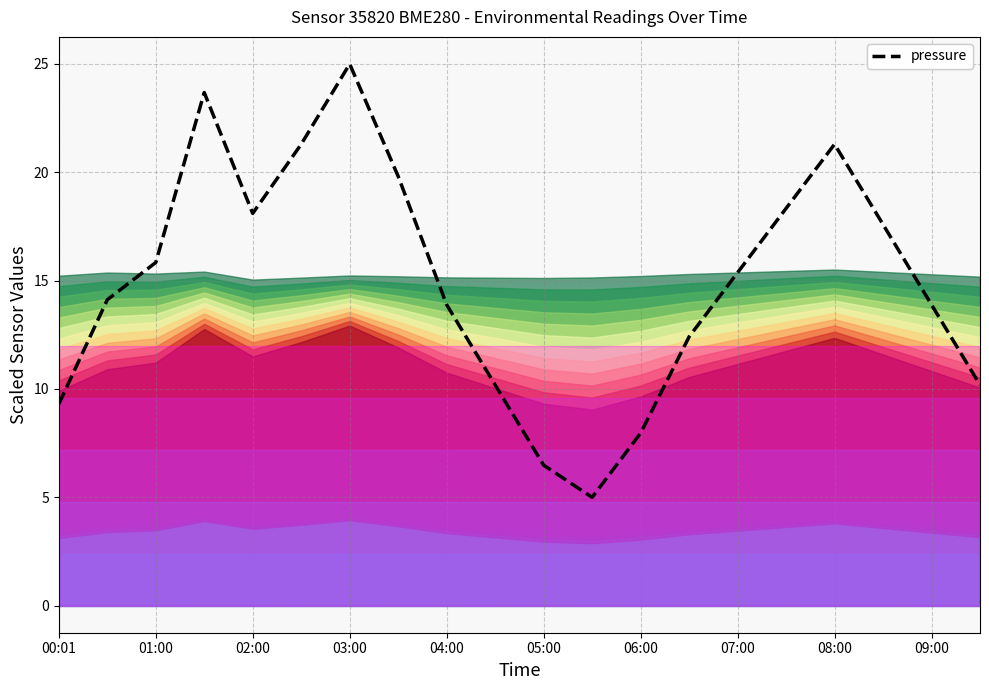

What is the average value?

15.0